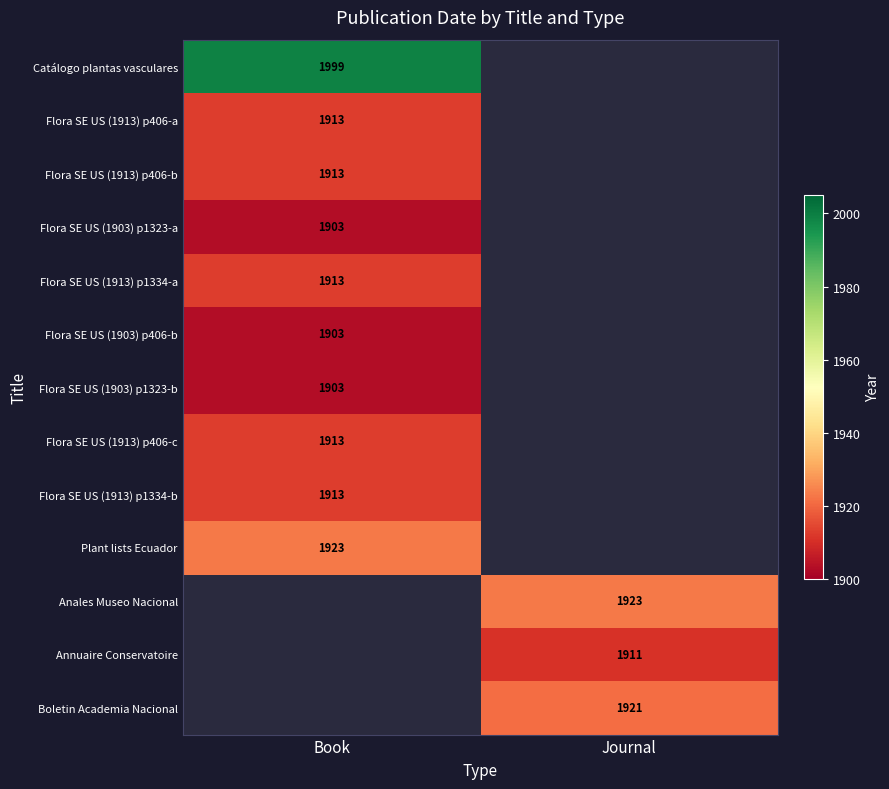

Is it true that Anales Museo Nacional equals 769 at Journal?

False